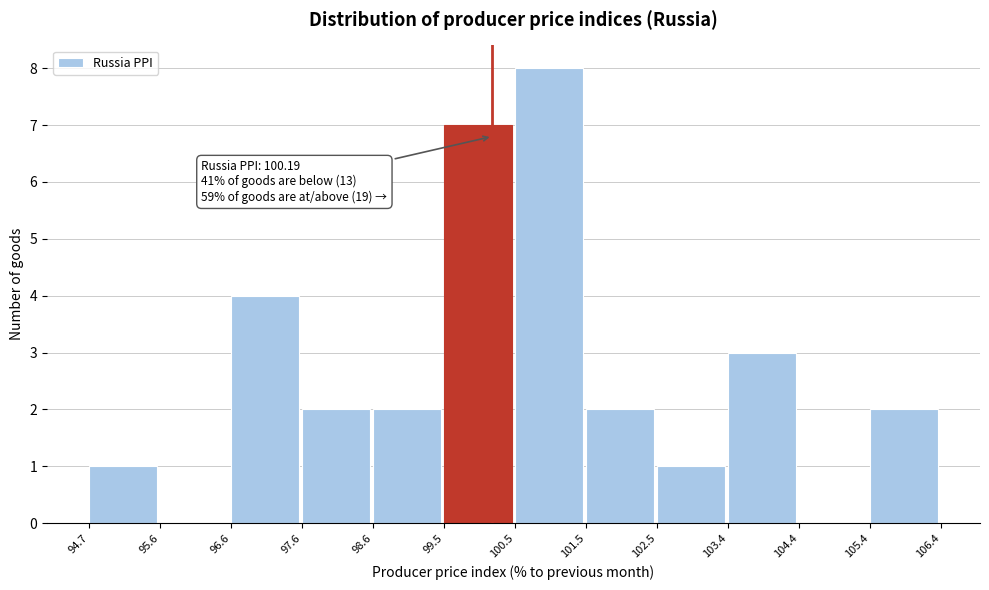

Which range on the x-axis has the tallest bar?

100.5 to 101.5